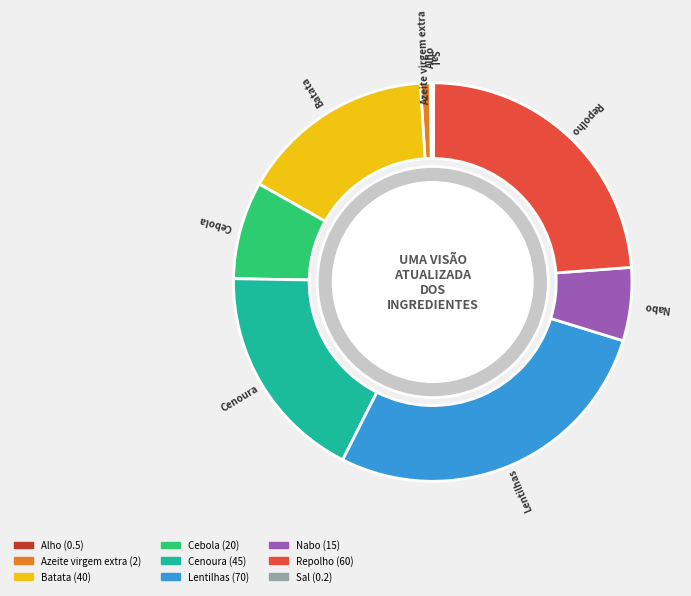

True or false: Batata accounts for 16% of the total.

True